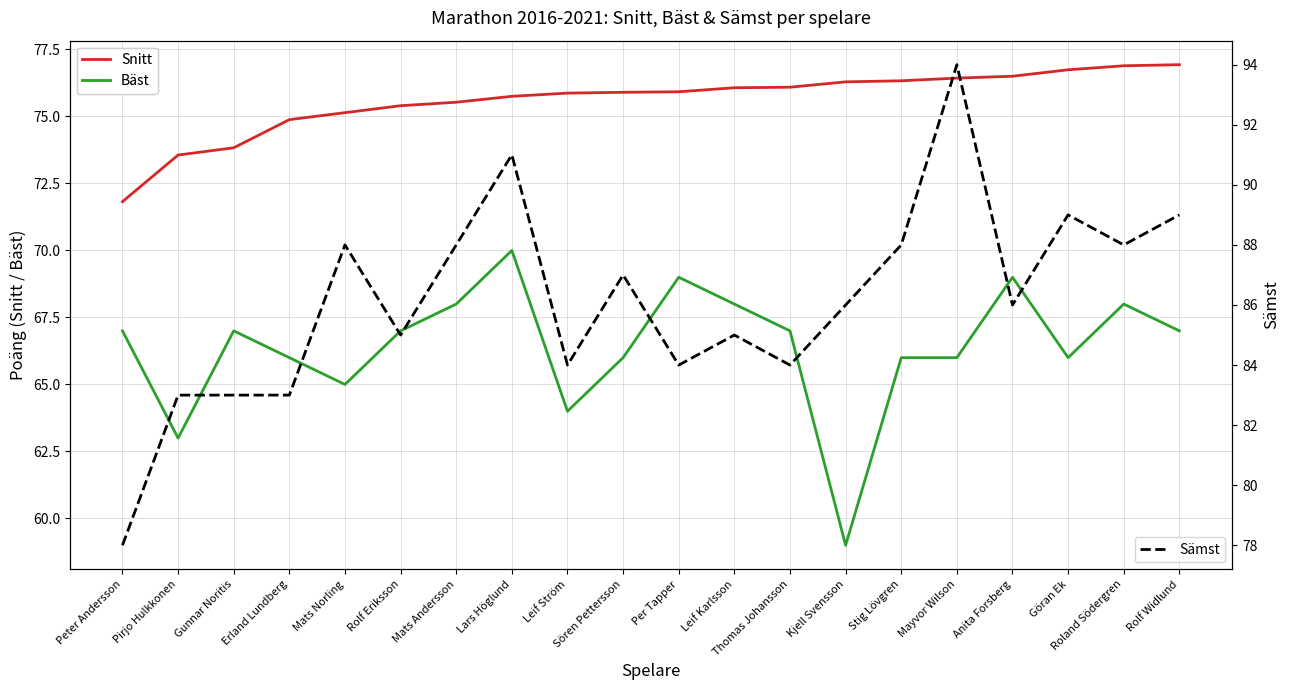

What are all the series names shown in the legend?

Snitt, Bäst, Sämst